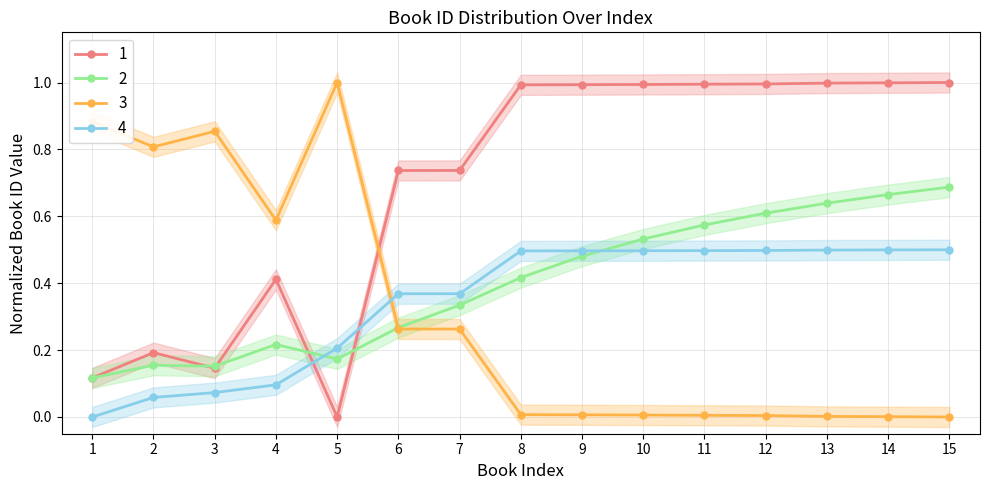

The value of 4 at 11 is 0.5. True or false?

True